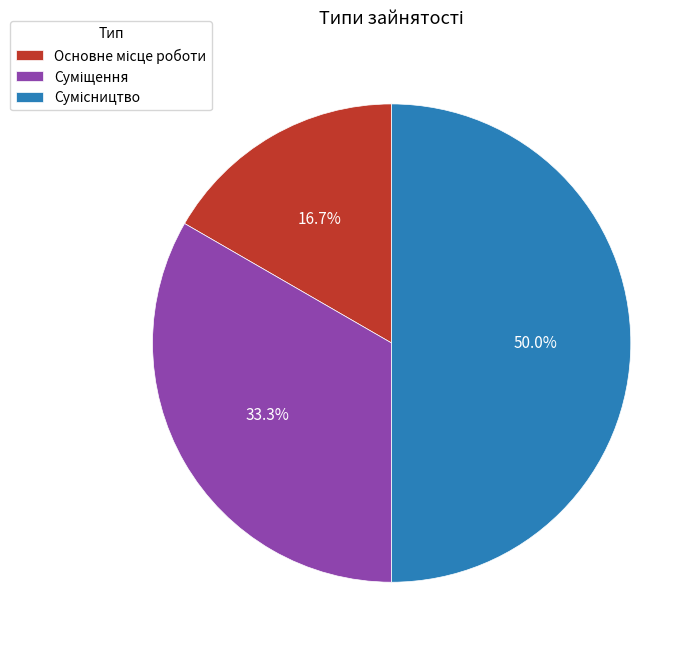

What percentage is the Суміщення slice, to the nearest percent?

33%